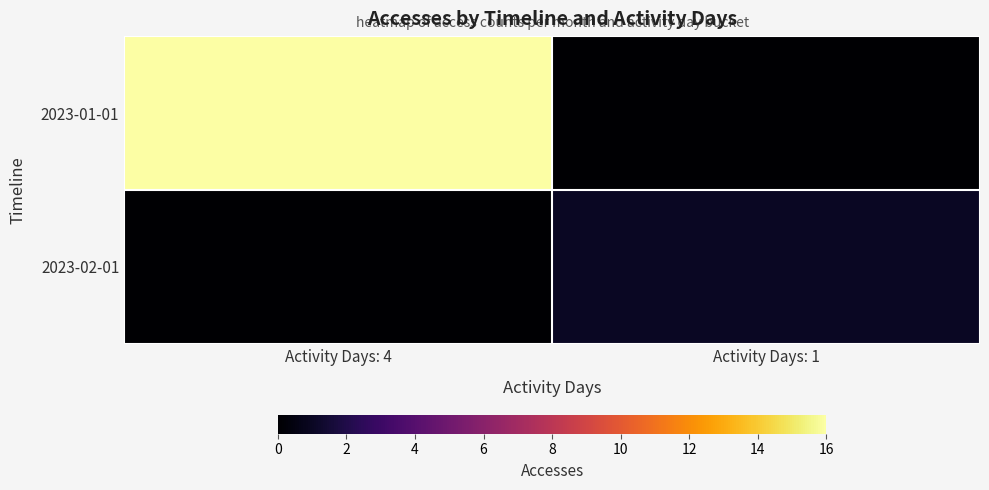

Count the number of categories in the chart.

2